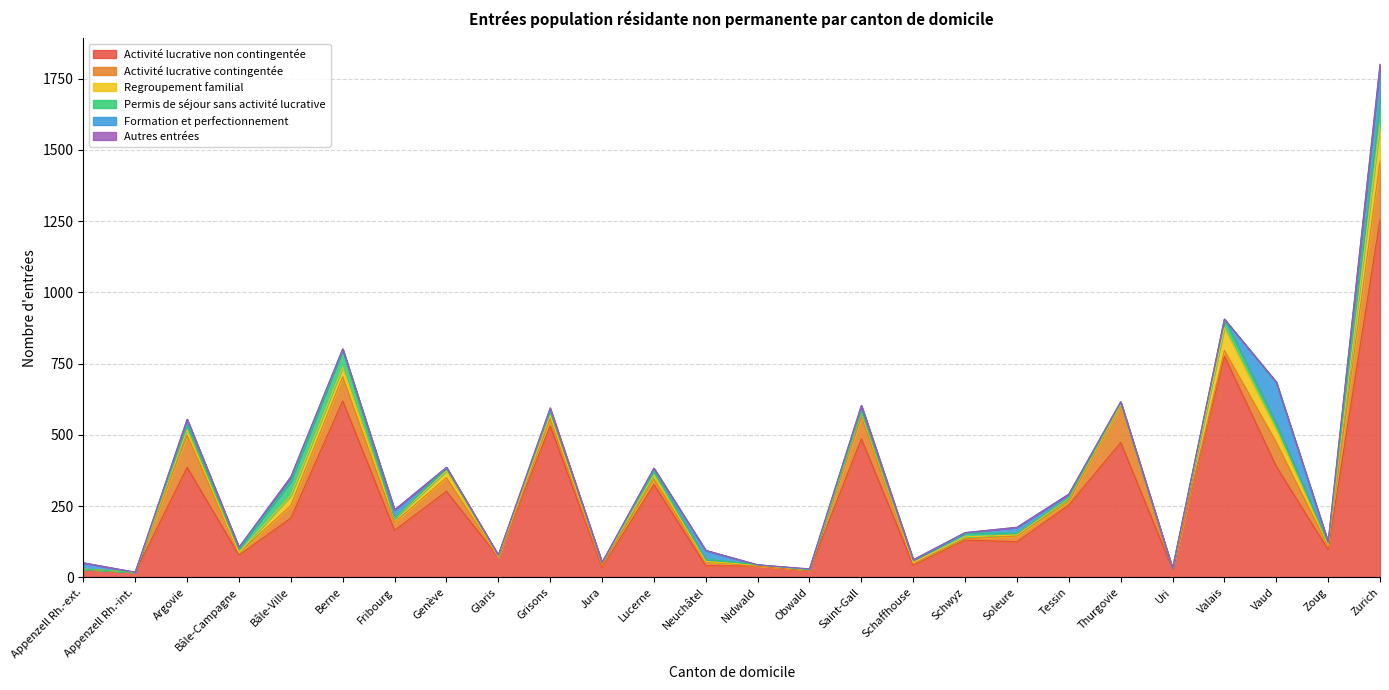

Reading left to right, transcribe all the data shown in this chart.

Activité lucrative non contingentée: Appenzell Rh.-ext.=28	Appenzell Rh.-int.=18	Argovie=386	Bâle-Campagne=78	Bâle-Ville=208	Berne=619	Fribourg=165	Genève=302	Glaris=71	Grisons=531	Jura=35	Lucerne=326	Neuchâtel=41	Nidwald=40	Obwald=24	Saint-Gall=486	Schaffhouse=43	Schwyz=131	Soleure=125	Tessin=254	Thurgovie=473	Uri=29	Valais=776	Vaud=389	Zoug=97	Zurich=1256
Activité lucrative contingentée: Appenzell Rh.-ext.=1	Appenzell Rh.-int.=0	Argovie=112	Bâle-Campagne=8	Bâle-Ville=44	Berne=85	Fribourg=28	Genève=48	Glaris=0	Grisons=24	Jura=6	Lucerne=19	Neuchâtel=14	Nidwald=0	Obwald=2	Saint-Gall=76	Schaffhouse=6	Schwyz=4	Soleure=20	Tessin=13	Thurgovie=129	Uri=0	Valais=20	Vaud=85	Zoug=11	Zurich=205
Regroupement familial: Appenzell Rh.-ext.=0	Appenzell Rh.-int.=0	Argovie=20	Bâle-Campagne=1	Bâle-Ville=35	Berne=34	Fribourg=13	Genève=23	Glaris=2	Grisons=14	Jura=9	Lucerne=15	Neuchâtel=1	Nidwald=3	Obwald=0	Saint-Gall=16	Schaffhouse=3	Schwyz=7	Soleure=4	Tessin=10	Thurgovie=4	Uri=2	Valais=80	Vaud=45	Zoug=7	Zurich=127
Permis de séjour sans activité lucrative: Appenzell Rh.-ext.=0	Appenzell Rh.-int.=0	Argovie=15	Bâle-Campagne=14	Bâle-Ville=49	Berne=59	Fribourg=1	Genève=13	Glaris=4	Grisons=17	Jura=2	Lucerne=13	Neuchâtel=8	Nidwald=1	Obwald=2	Saint-Gall=4	Schaffhouse=9	Schwyz=13	Soleure=6	Tessin=3	Thurgovie=6	Uri=0	Valais=30	Vaud=19	Zoug=5	Zurich=87
Formation et perfectionnement: Appenzell Rh.-ext.=22	Appenzell Rh.-int.=0	Argovie=21	Bâle-Campagne=4	Bâle-Ville=16	Berne=4	Fribourg=29	Genève=0	Glaris=1	Grisons=5	Jura=0	Lucerne=10	Neuchâtel=30	Nidwald=0	Obwald=0	Saint-Gall=21	Schaffhouse=0	Schwyz=2	Soleure=20	Tessin=12	Thurgovie=4	Uri=0	Valais=0	Vaud=146	Zoug=4	Zurich=121
Autres entrées: Appenzell Rh.-ext.=0	Appenzell Rh.-int.=0	Argovie=1	Bâle-Campagne=1	Bâle-Ville=1	Berne=1	Fribourg=1	Genève=0	Glaris=0	Grisons=4	Jura=0	Lucerne=0	Neuchâtel=1	Nidwald=0	Obwald=2	Saint-Gall=0	Schaffhouse=1	Schwyz=0	Soleure=1	Tessin=0	Thurgovie=0	Uri=0	Valais=0	Vaud=2	Zoug=0	Zurich=5